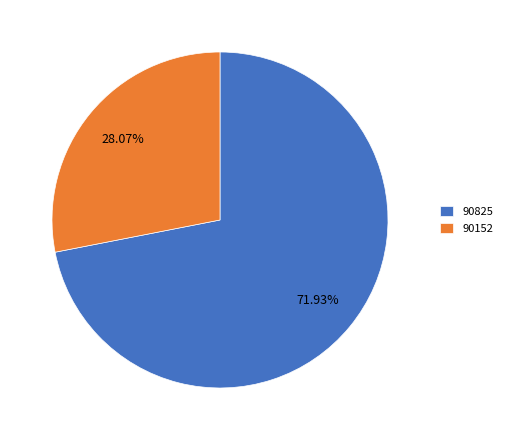

To the nearest percent, what is the average slice percentage?

50%